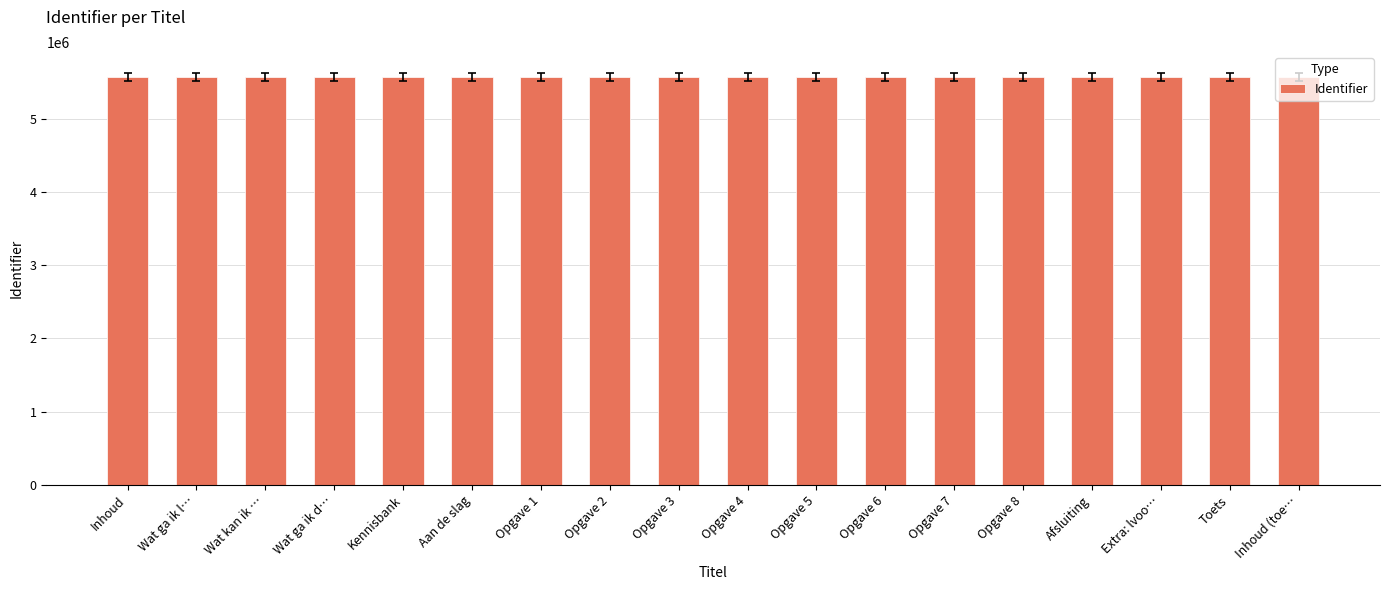

Count the number of categories in the chart.

18